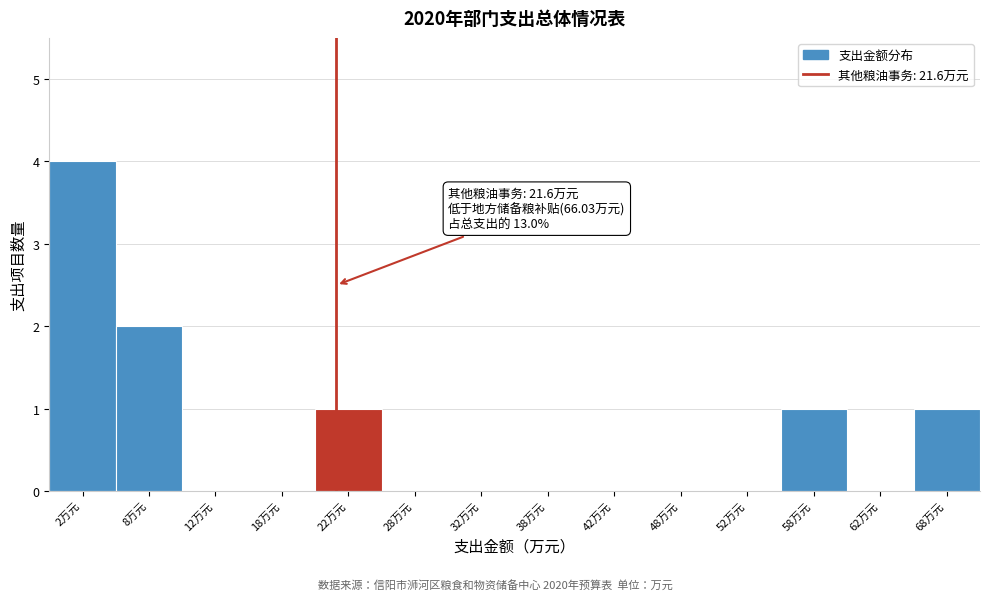

Which range on the x-axis has the tallest bar?

0 to 5